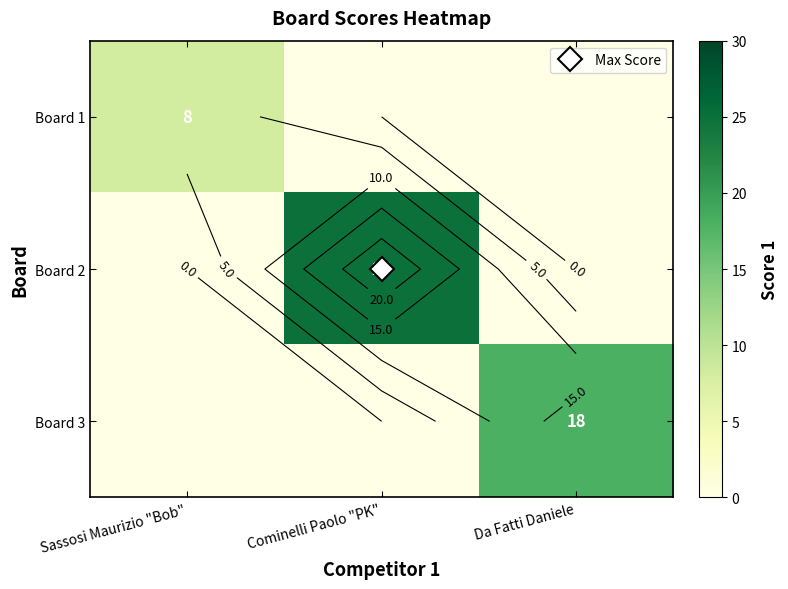

What is the approximate value of Board 1 at Sassosi Maurizio "Bob"?

8